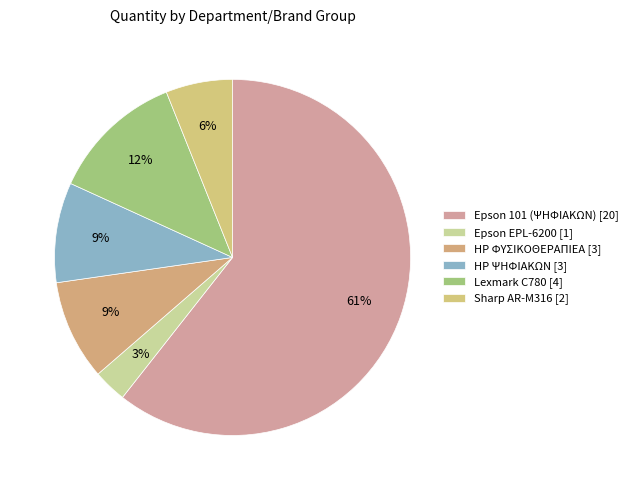

How many segments does this pie chart have?

6